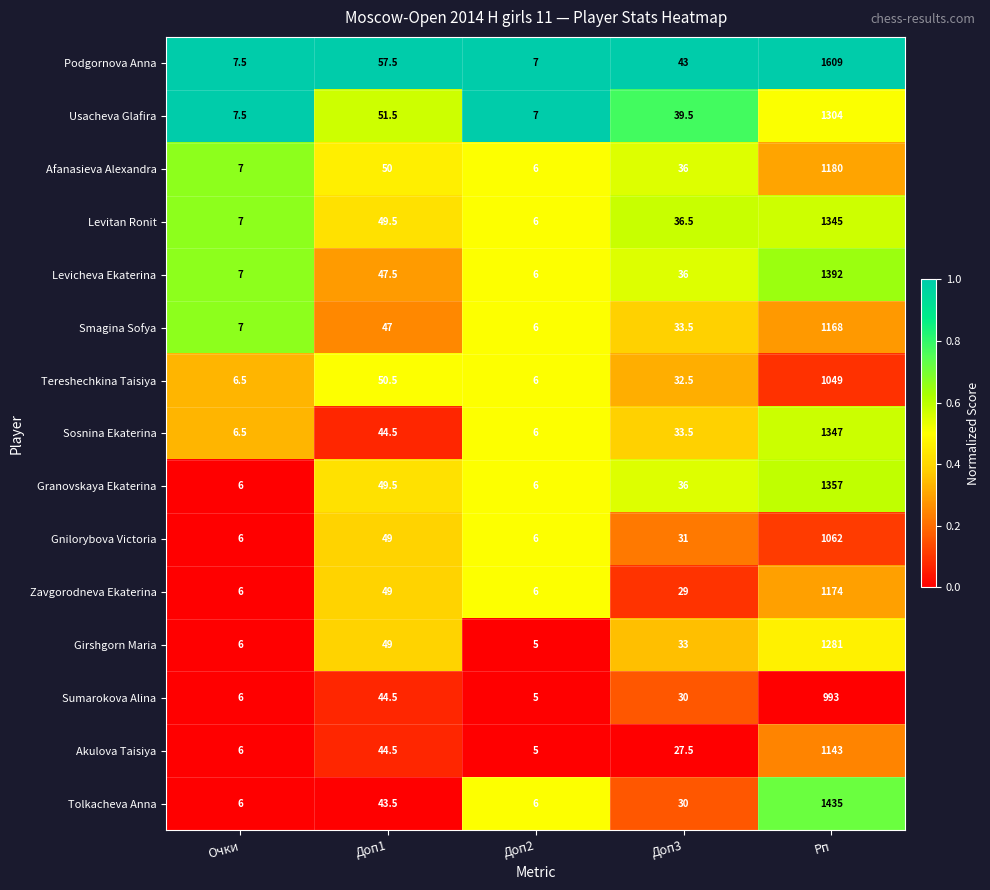

At which label is Granovskaya Ekaterina closest to 681?

Доп1